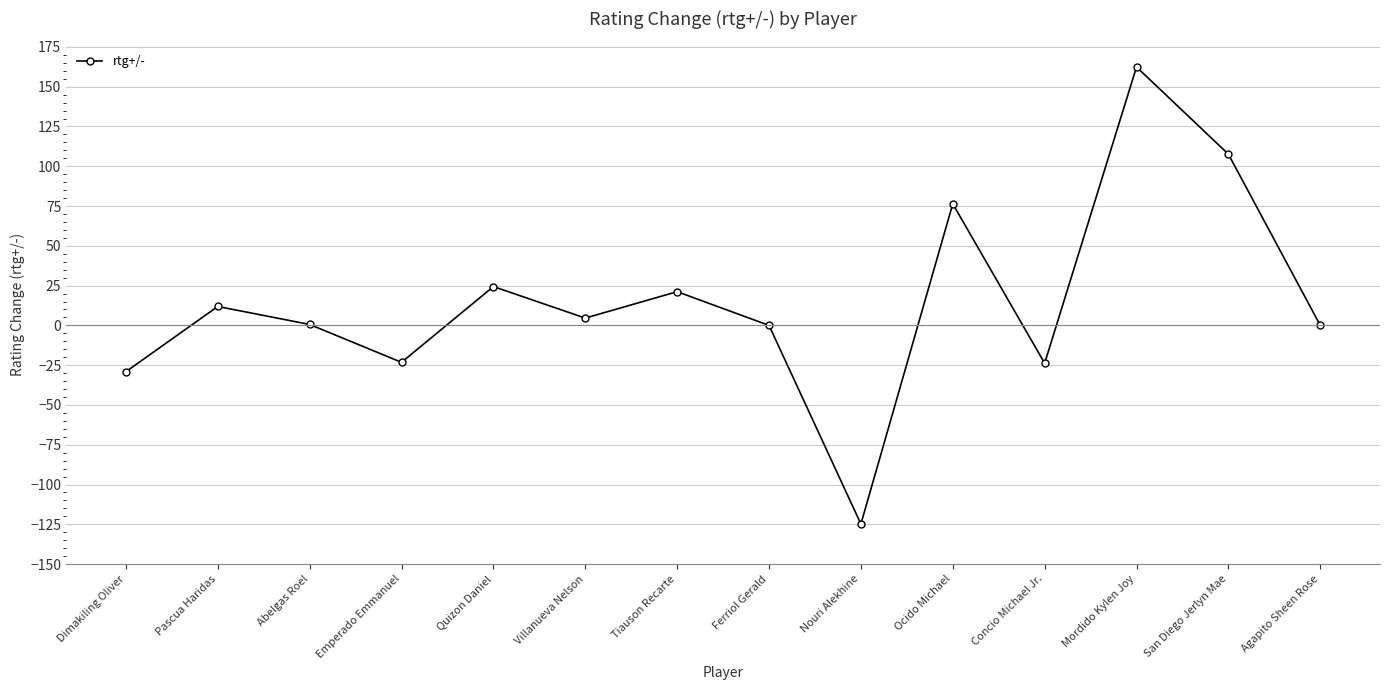

What is the label of the 13th point from the left?

San Diego Jerlyn Mae